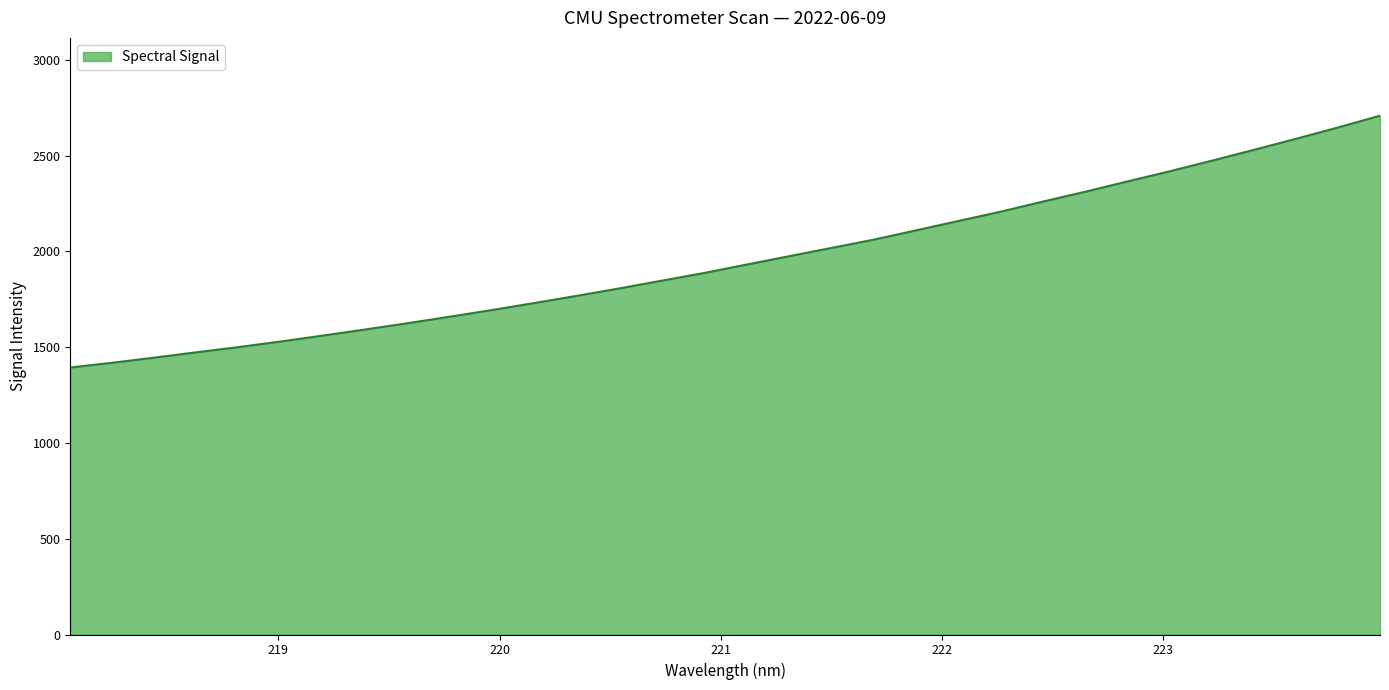

What is the average value?

1959.6